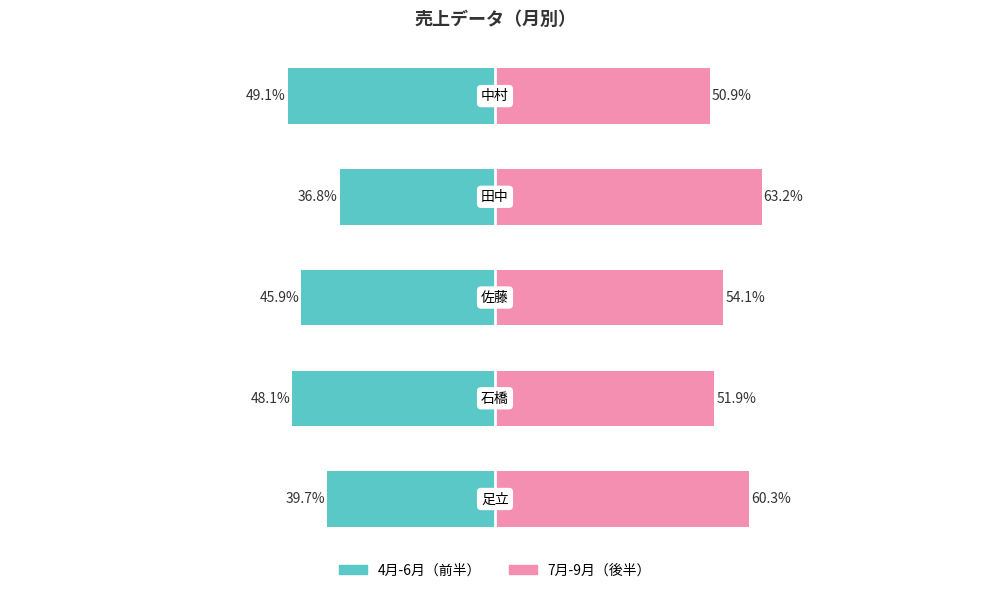

How many groups of bars are there?

5